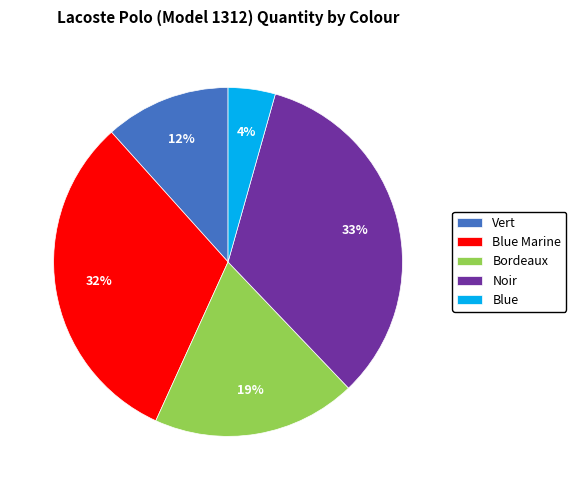

Rank the categories by value from lowest to highest.

Blue, Vert, Bordeaux, Blue Marine, Noir